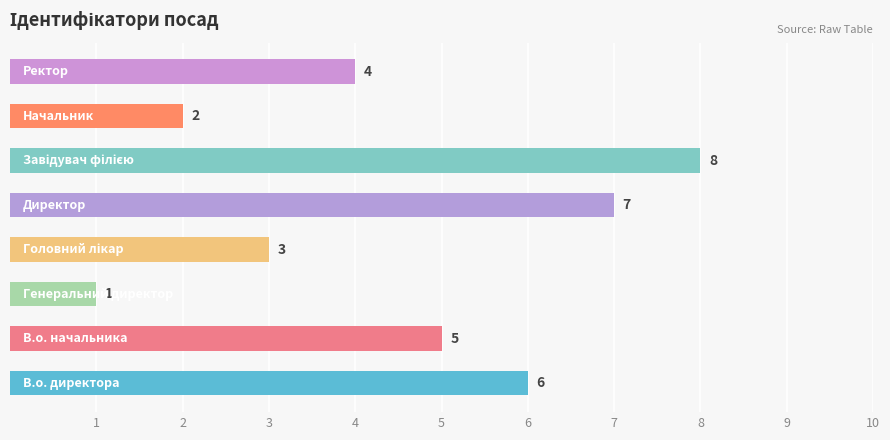

How many values are between 3 and 7?

5